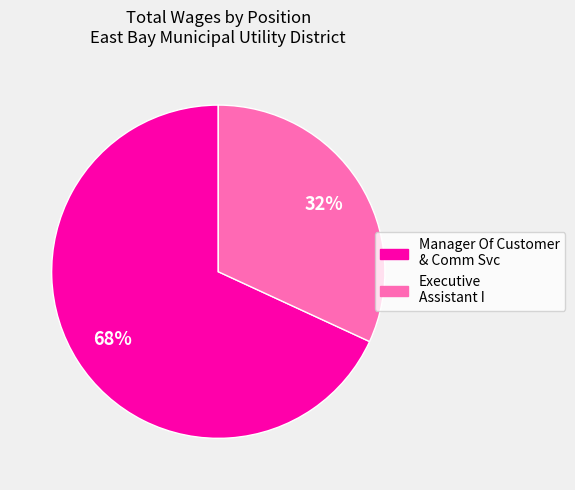

Is it true that Executive Assistant I is 32% of the pie?

True